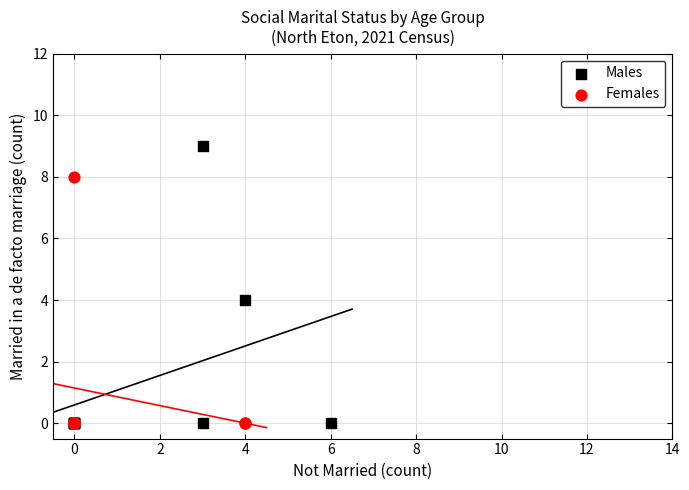

Which series contains the highest Y value?

Males